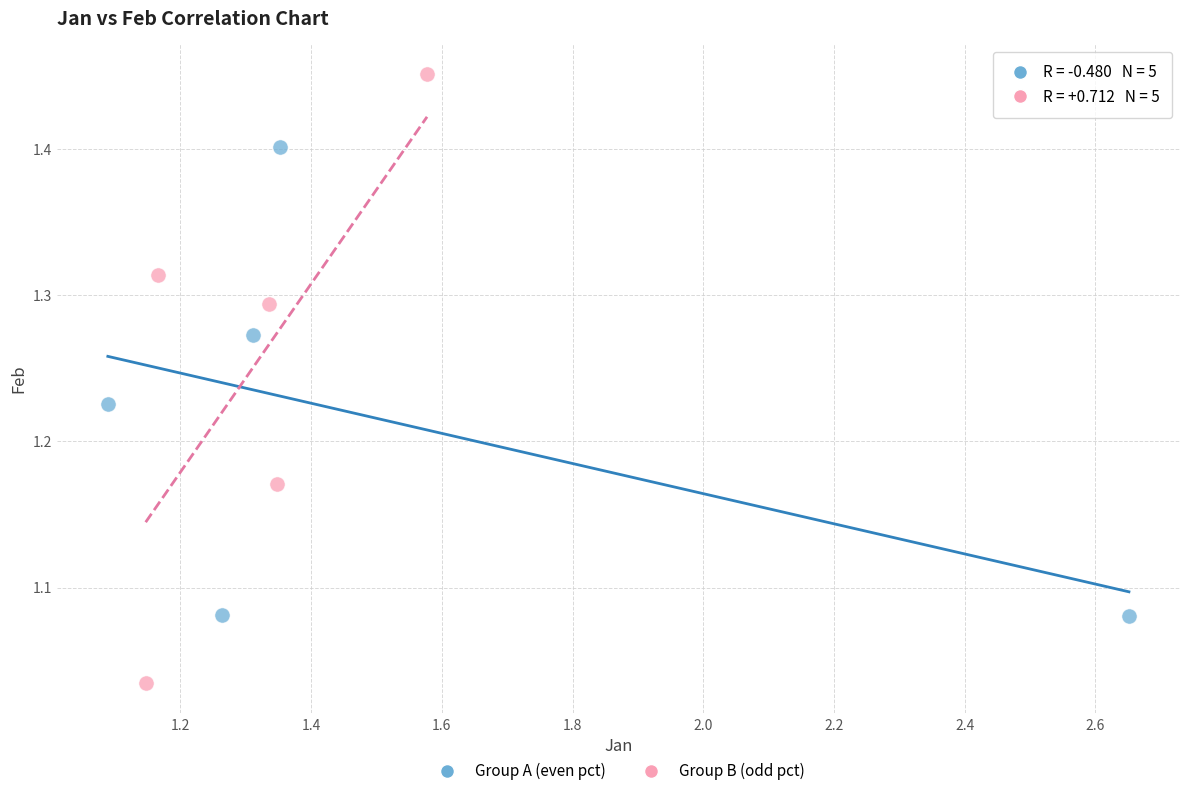

Which series reaches the maximum Y coordinate?

Group B (odd pct)